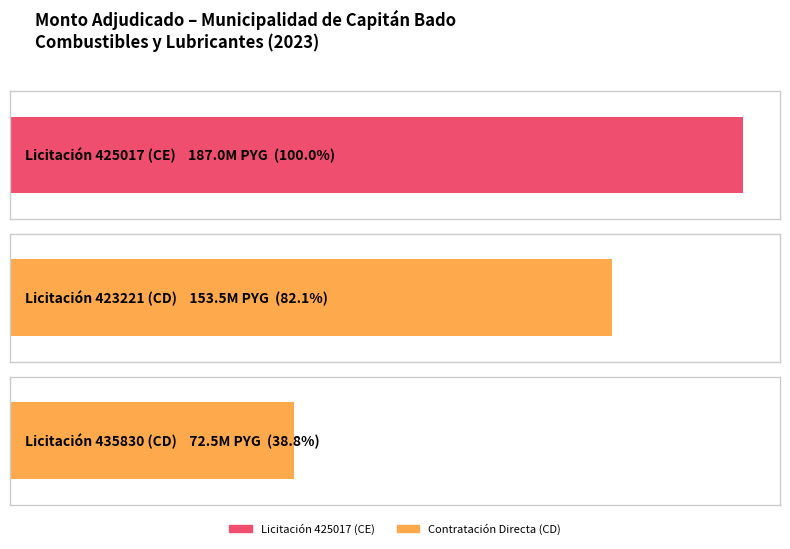

What is the sum of all values?

413065000